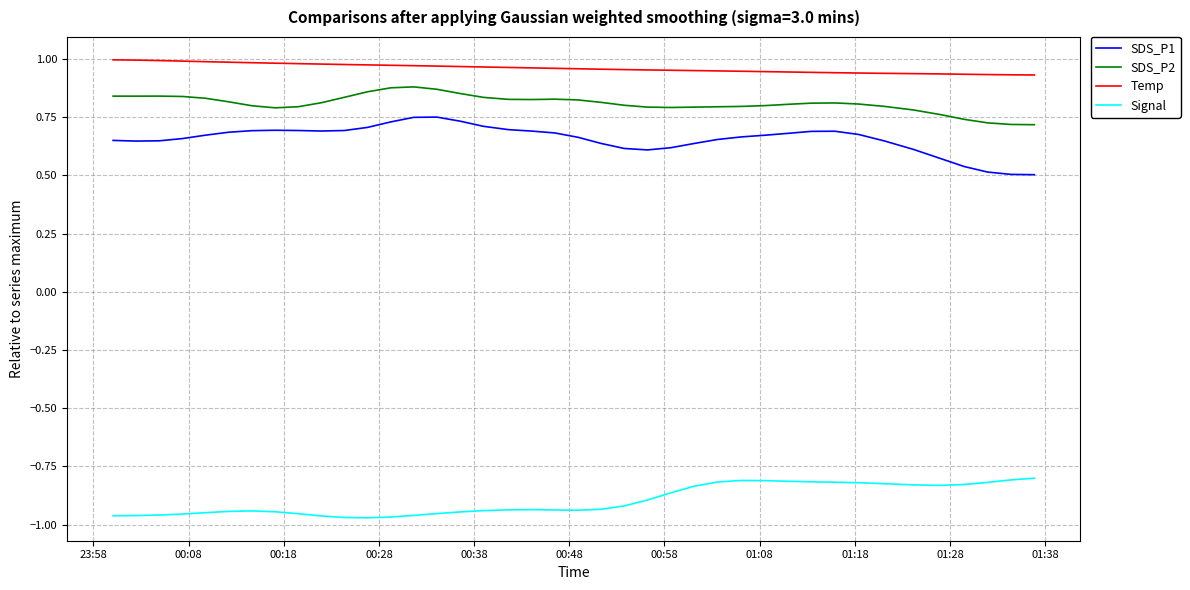

True or false: Temp and SDS_P2 intersect in this chart.

False